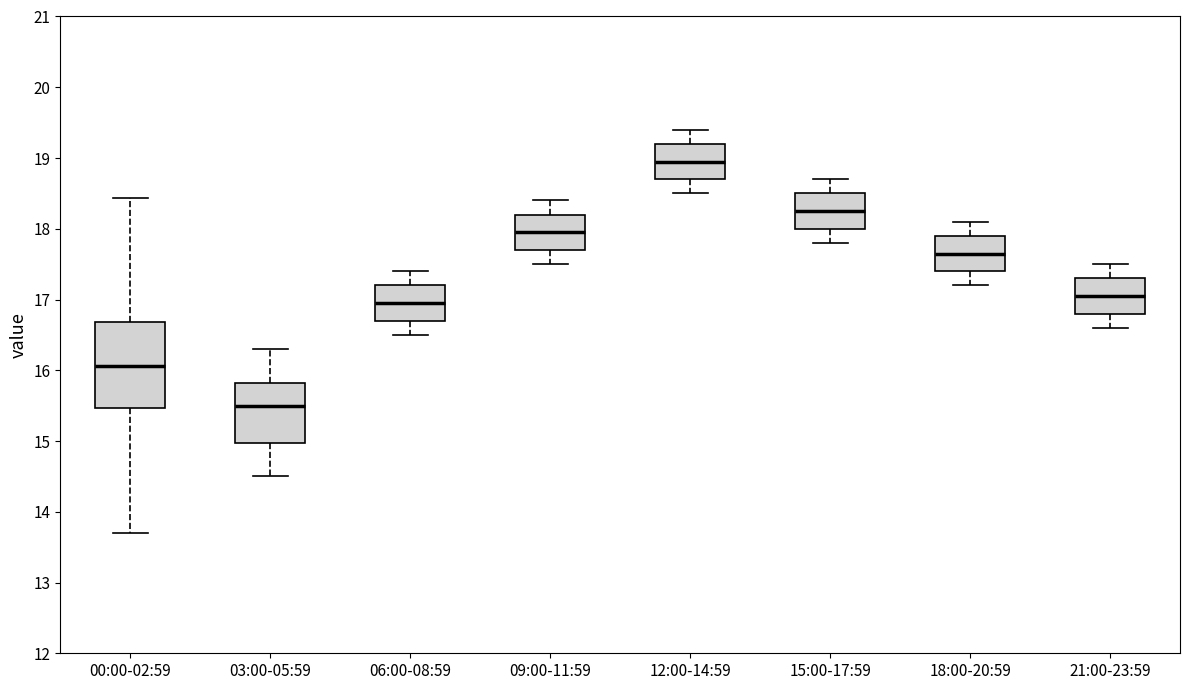

Comparing the boxes themselves (not the whiskers), which one is the tallest?

00:00-02:59